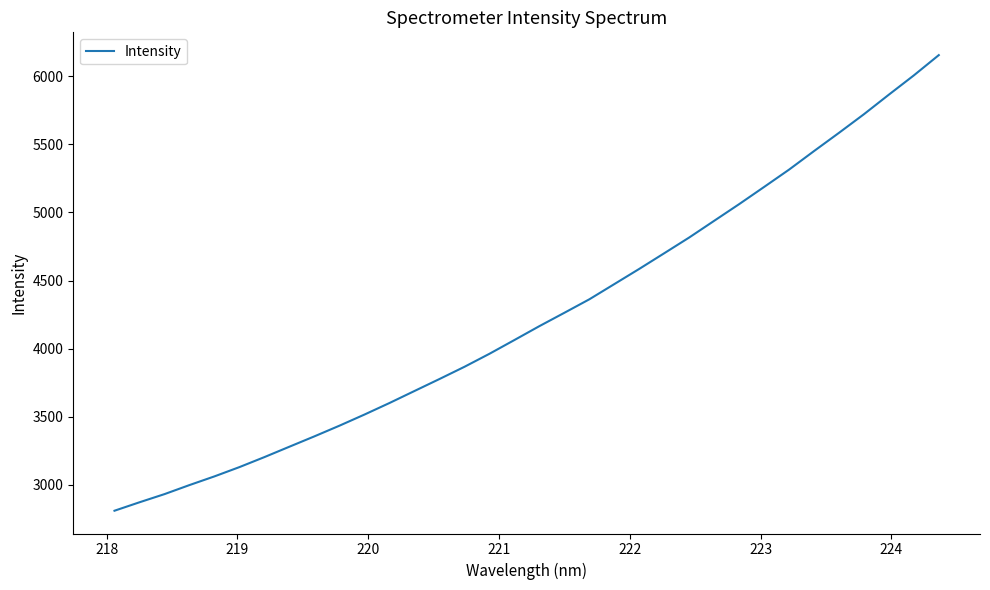

What is the smallest value displayed?

2810.1